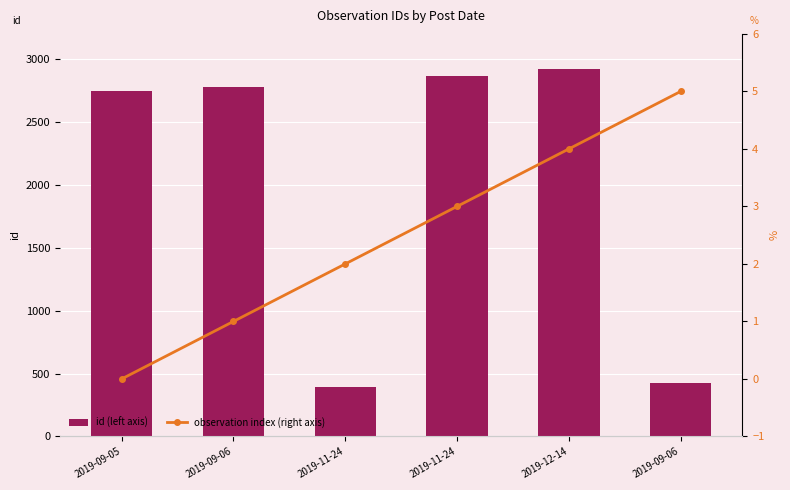

Is the value of id (left axis) at 2019-11-24 greater than the value of observation index (right axis) at 2019-09-06?

Yes